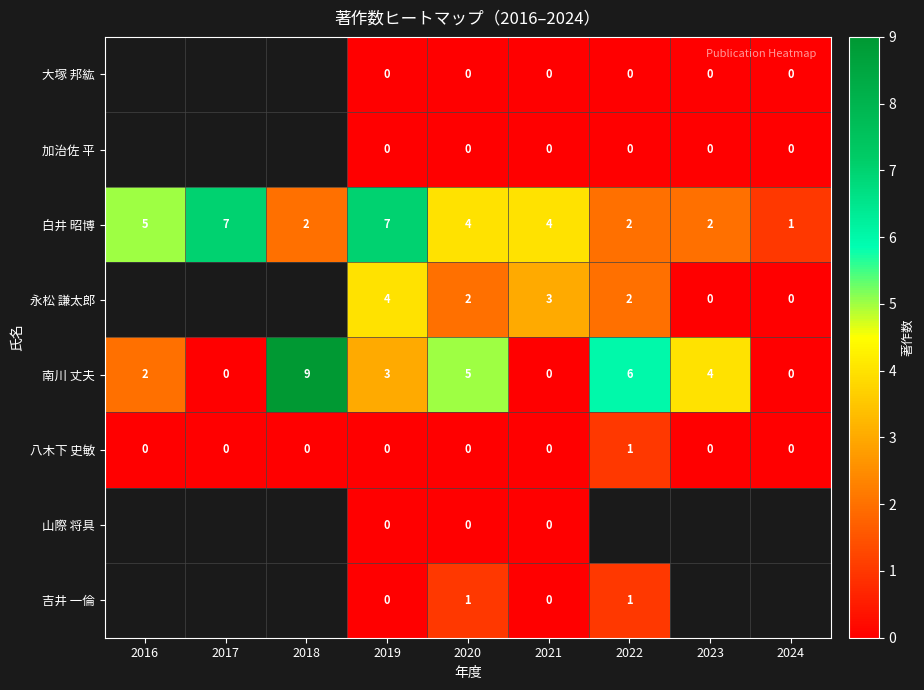

What is the spread (max minus min) of values at 2021?

4